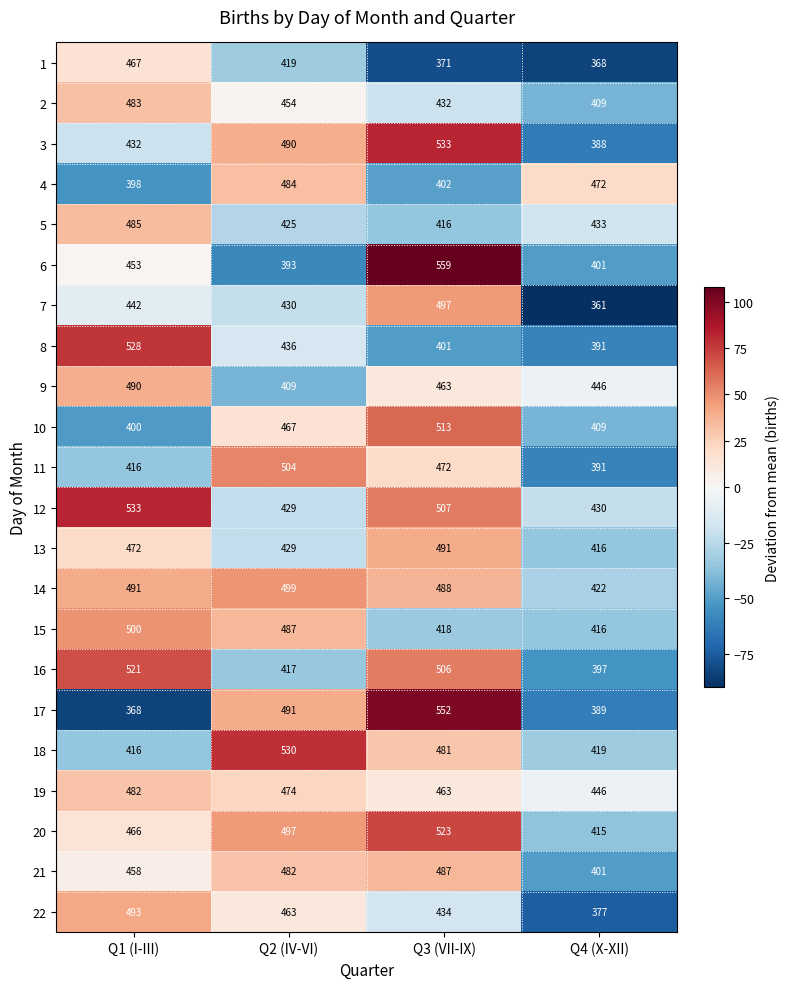

What is the difference between the second highest and minimum values in the 13 series?

56